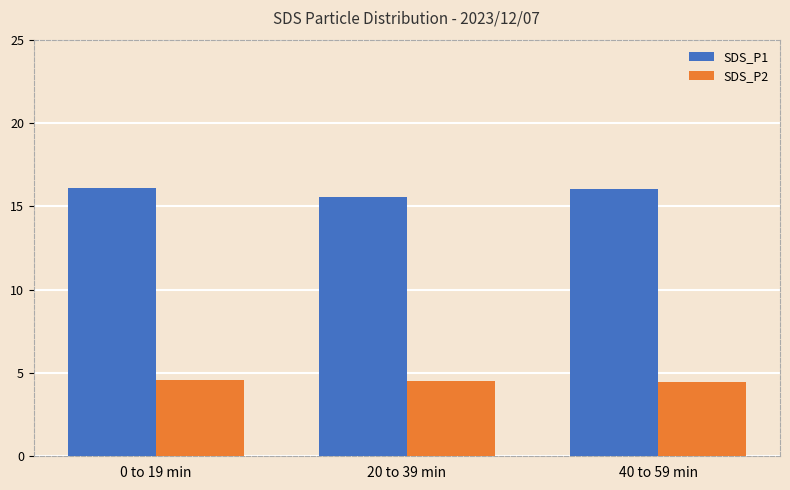

What is the value of the SDS_P1 bar at the 3rd from the left?

16.1